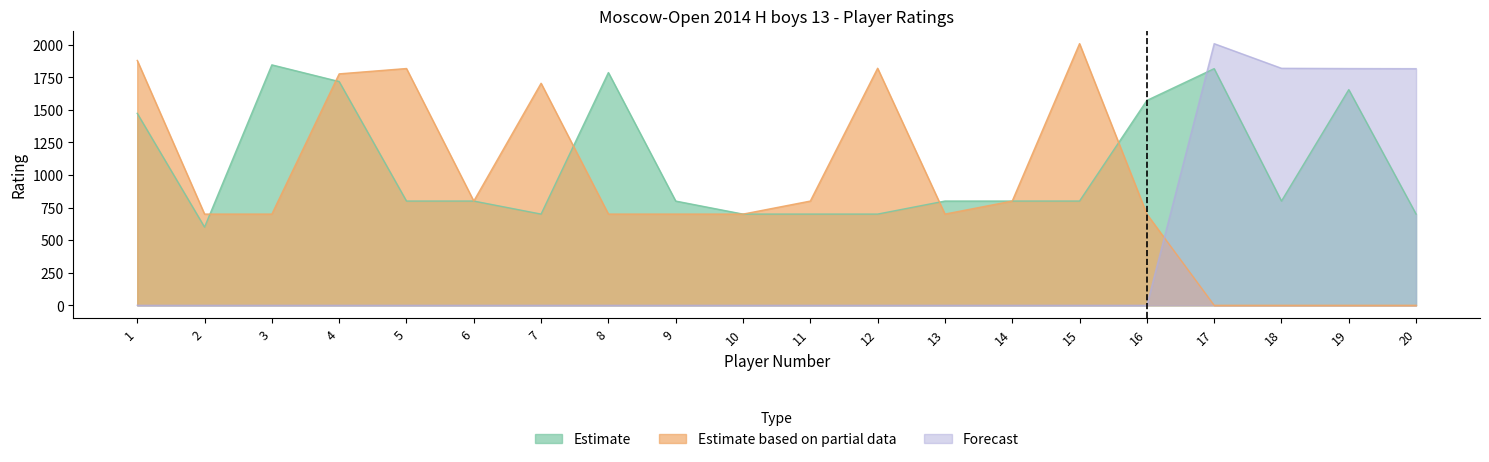

How many interior local peaks does the Forecast series have?

1